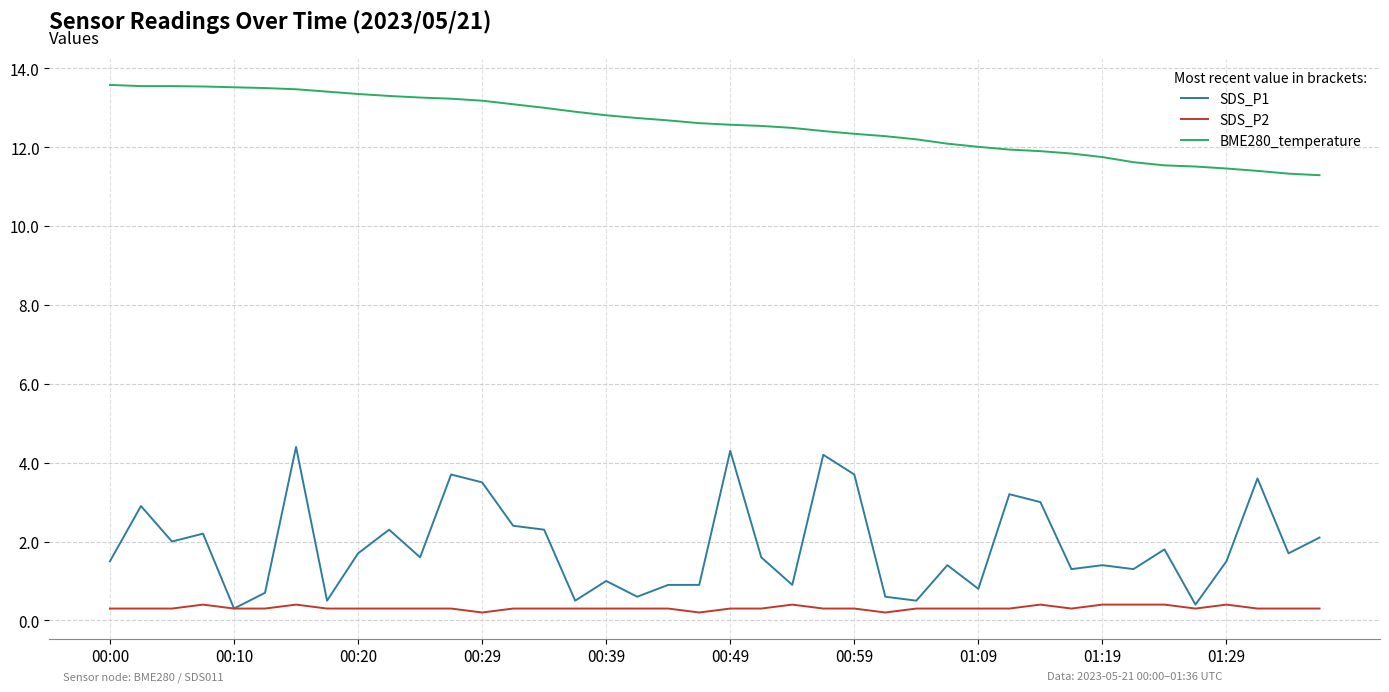

What are all the series names shown in the legend?

SDS_P1, SDS_P2, BME280_temperature